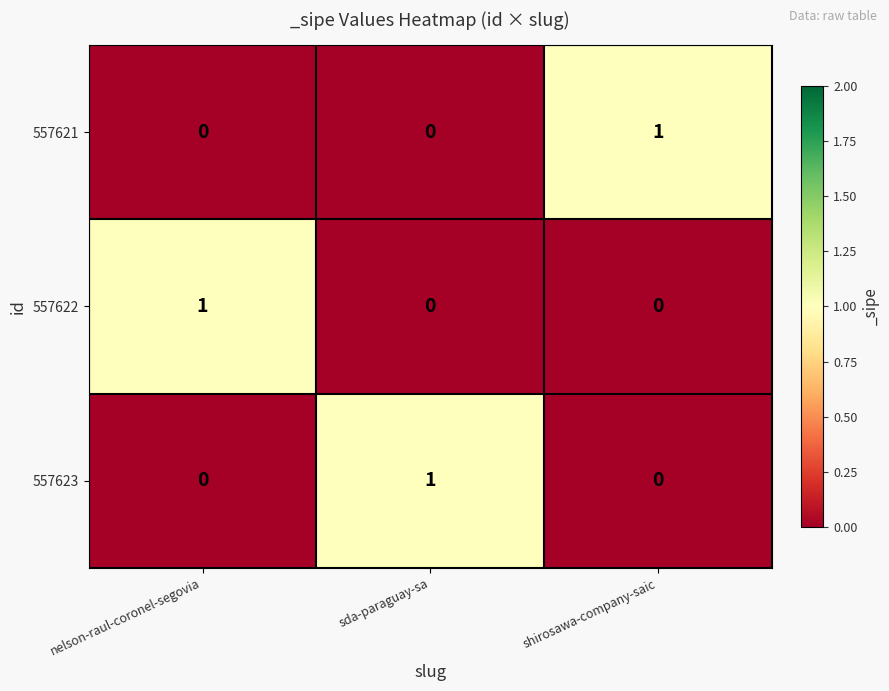

True or false: 557621 has a value of 1 at sda-paraguay-sa.

False